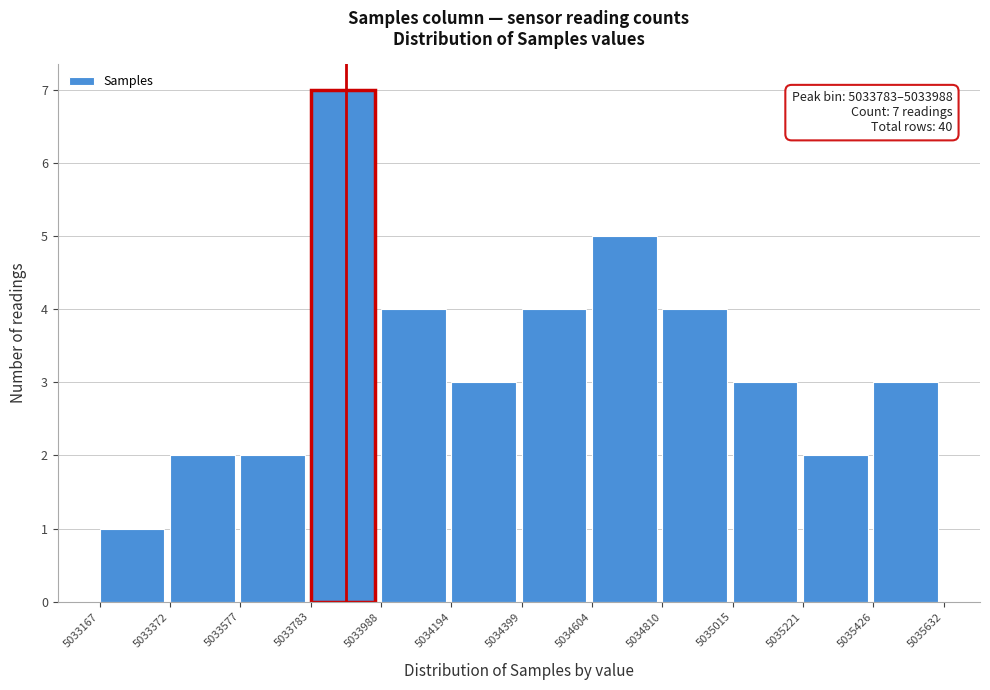

Which range on the x-axis has the tallest bar?

5033783 to 5033988